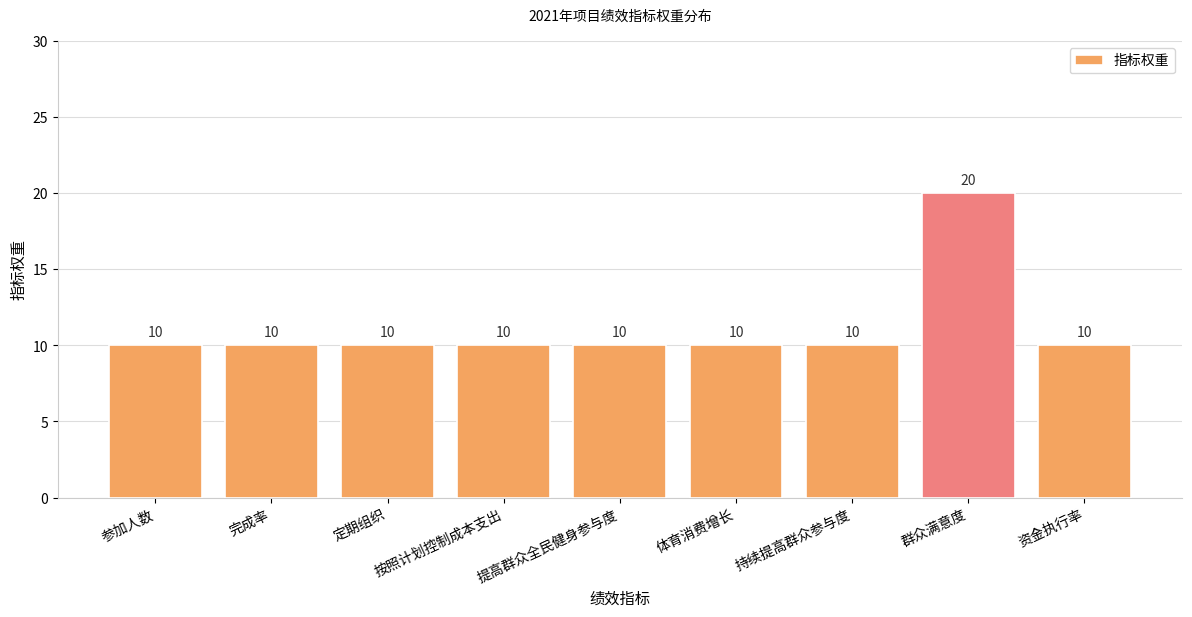

The chart shows a value of 10 at 定期组织. True or false?

True